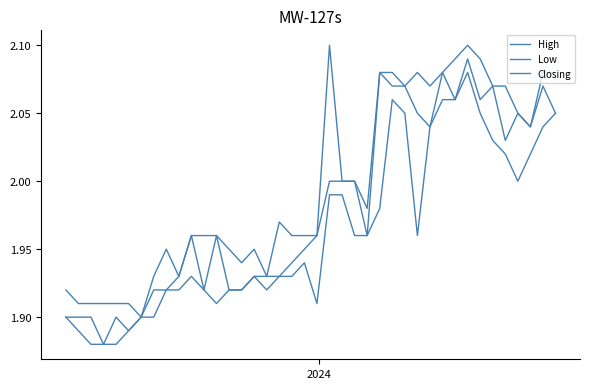

Which series has the largest total across all categories?

High